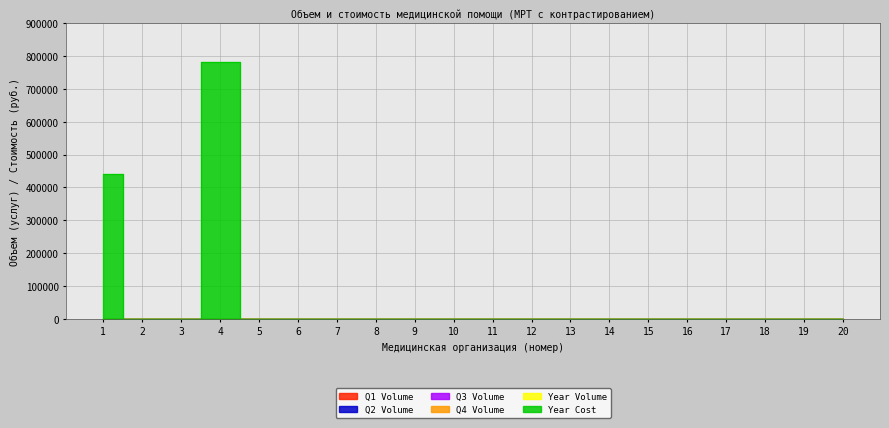

In Year Volume, how many points are higher than both neighbors (excluding endpoints)?

1